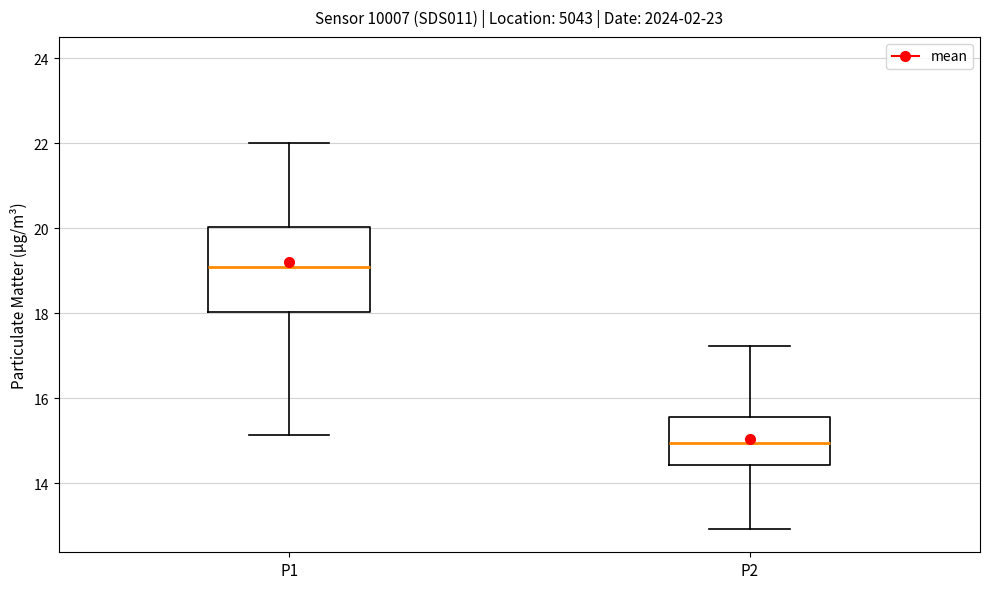

Reading left to right, read every box against the y-axis: the position of its median line, the range the box covers, and the ends of its whiskers. The values are not printed on the chart, so give them approximately, as read against the axis.

P1: median 19.0, box 18.0 to 20.0, whiskers 15.2 to 22.0
P2: median 15.0, box 14.4 to 15.6, whiskers 13.0 to 17.2